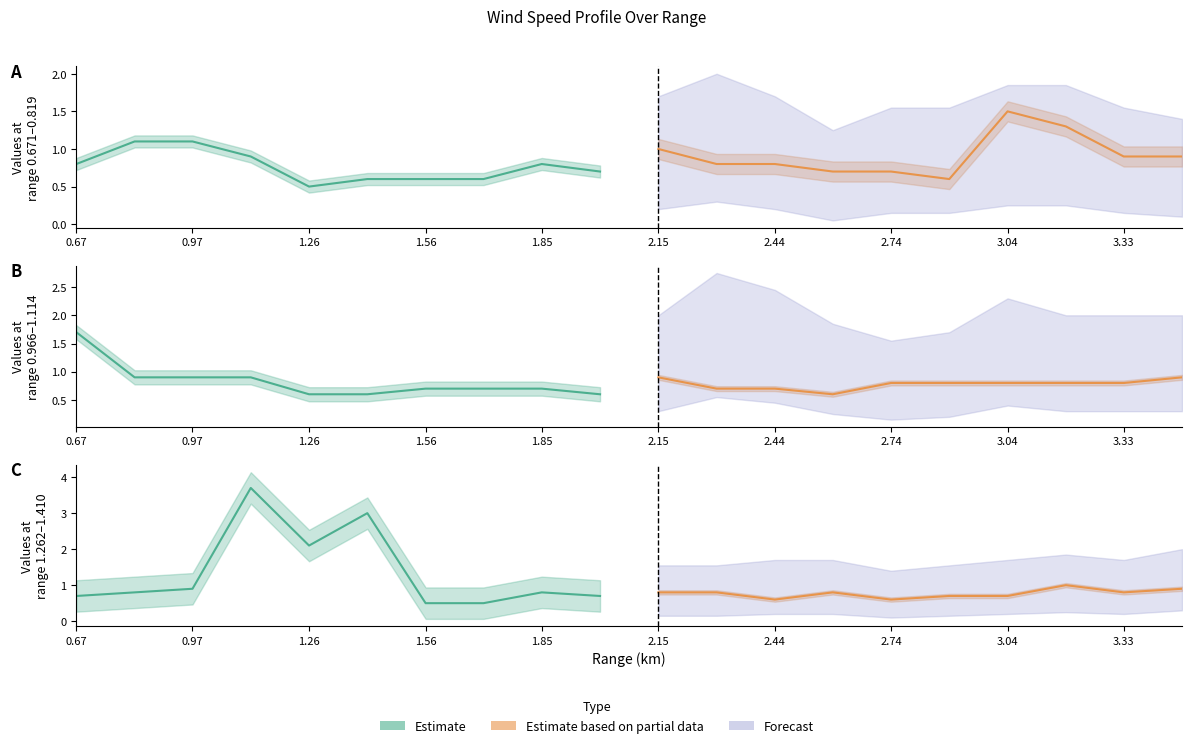

Between 2.740 and 3.184, which series saw the biggest shift?

0.819